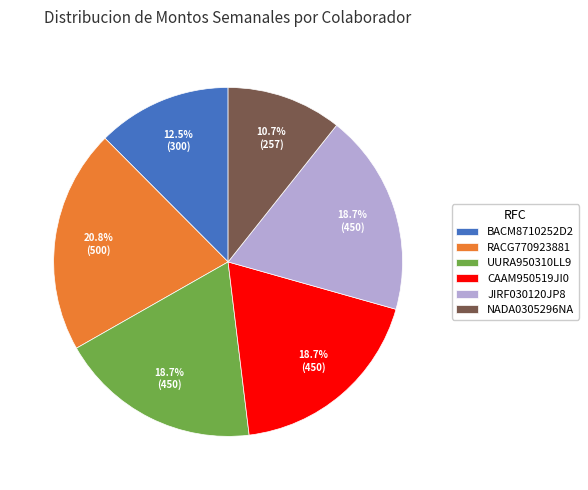

Is the sum of JIRF030120JP8 and NADA0305296NA greater than half?

No